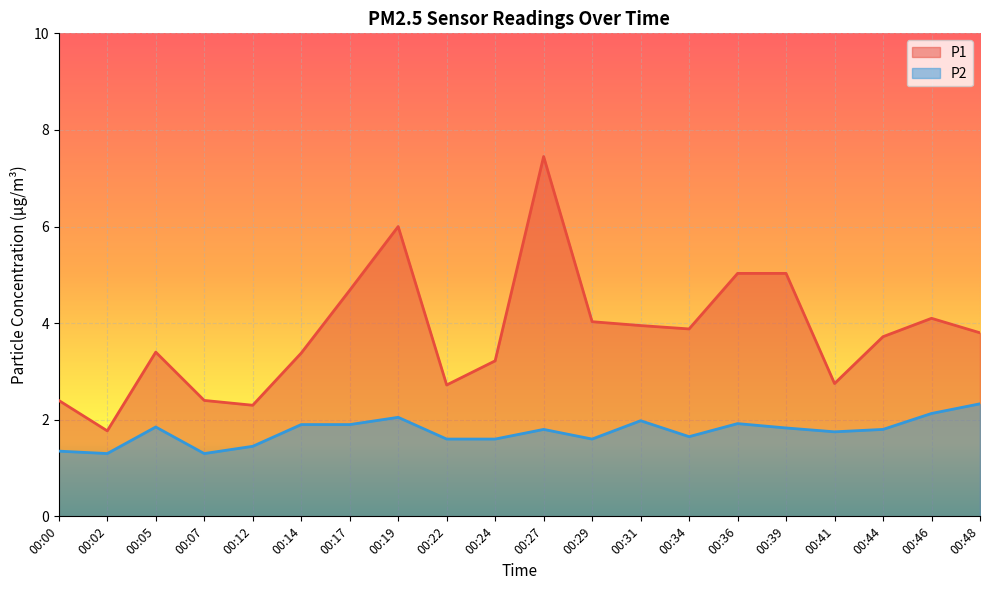

The P2 series shows 1.8 at 00:39. True or false?

True